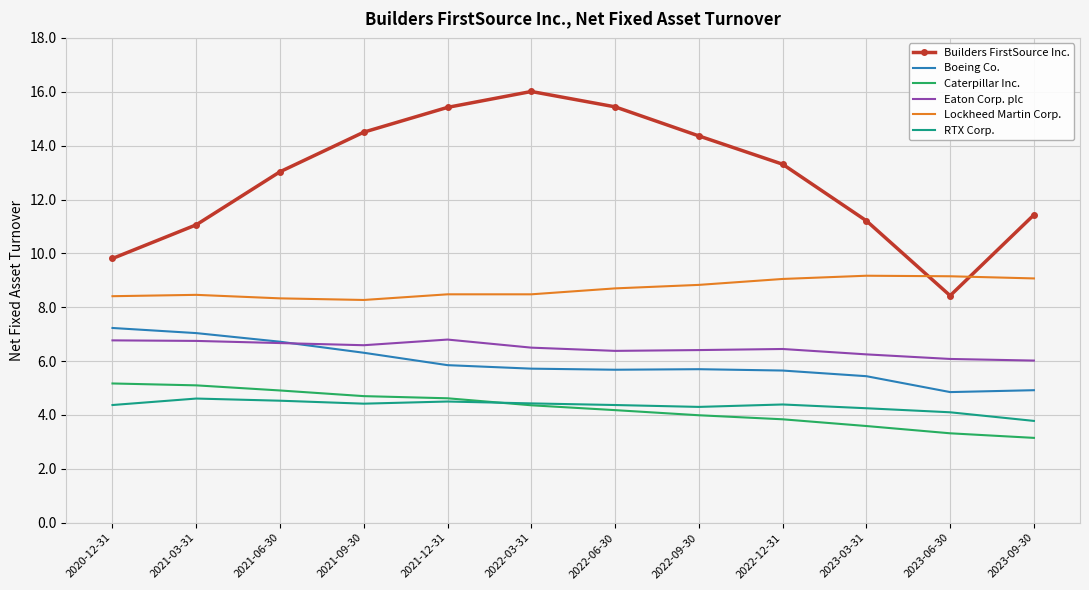

True or false: Eaton Corp. plc has a value of 6.5 at 2022-12-31.

True